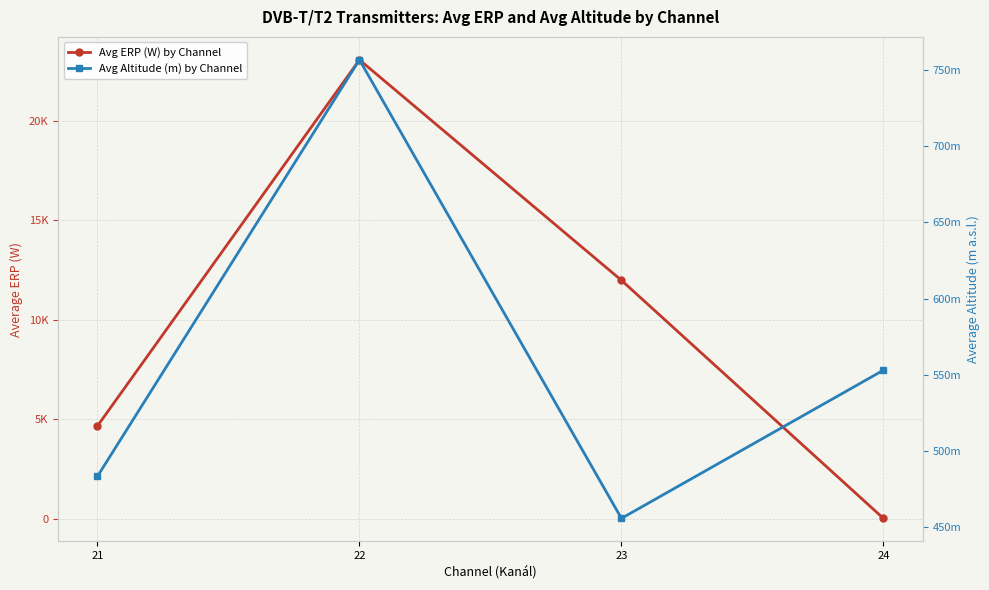

At which category is the sum across all series the highest?

22